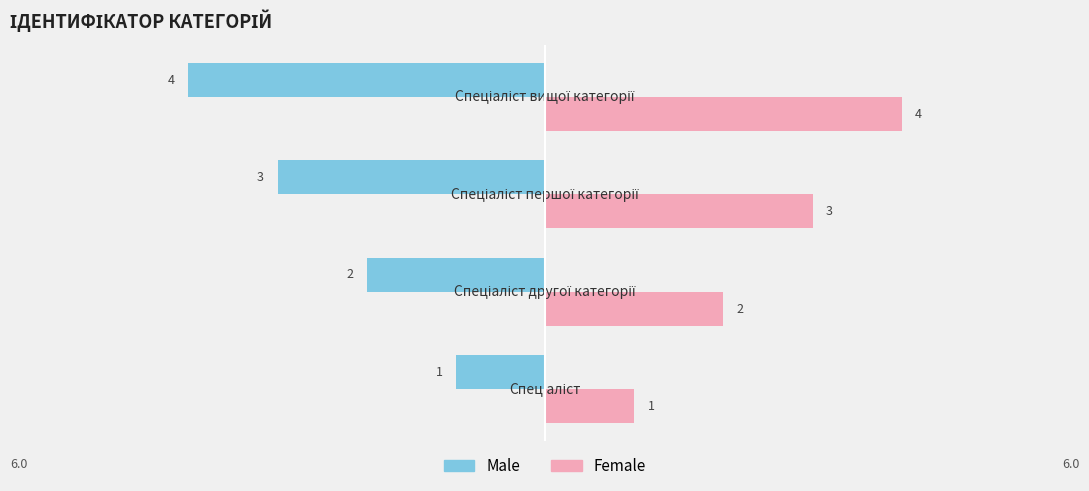

What is the sum of all Male values?

-10